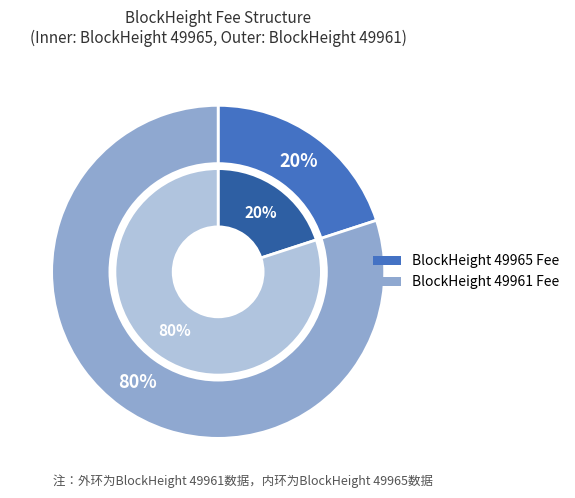

True or false: 49961 accounts for 73% of the total.

False